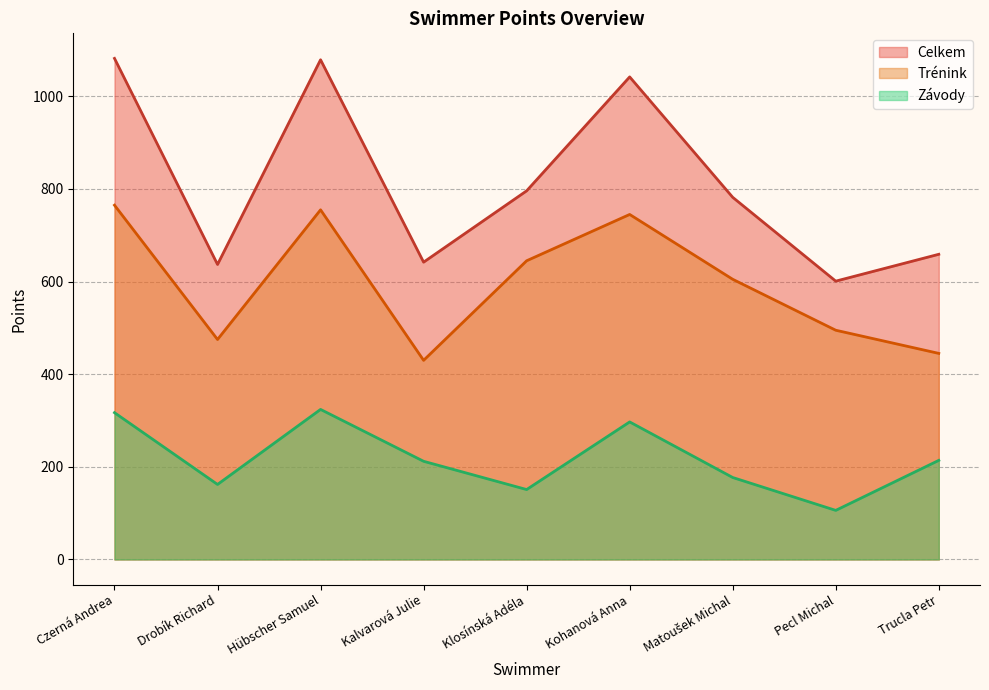

Is it true that Trénink equals 419 at Matoušek Michal?

False